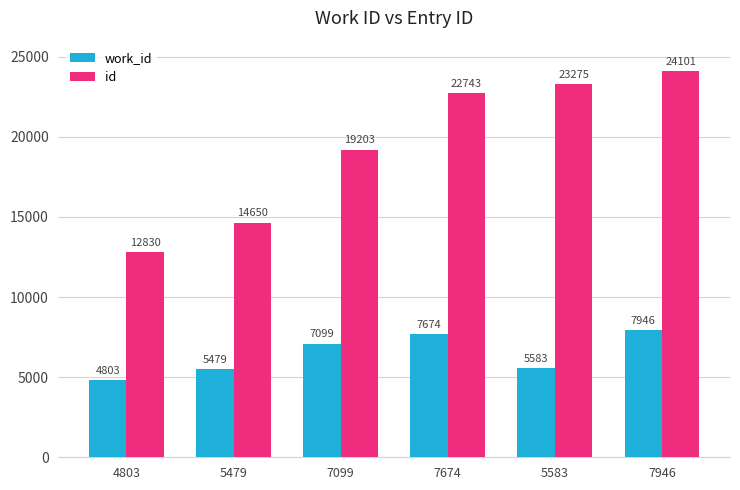

What is the sum of the work_id values at 4803 and 5583?

10386